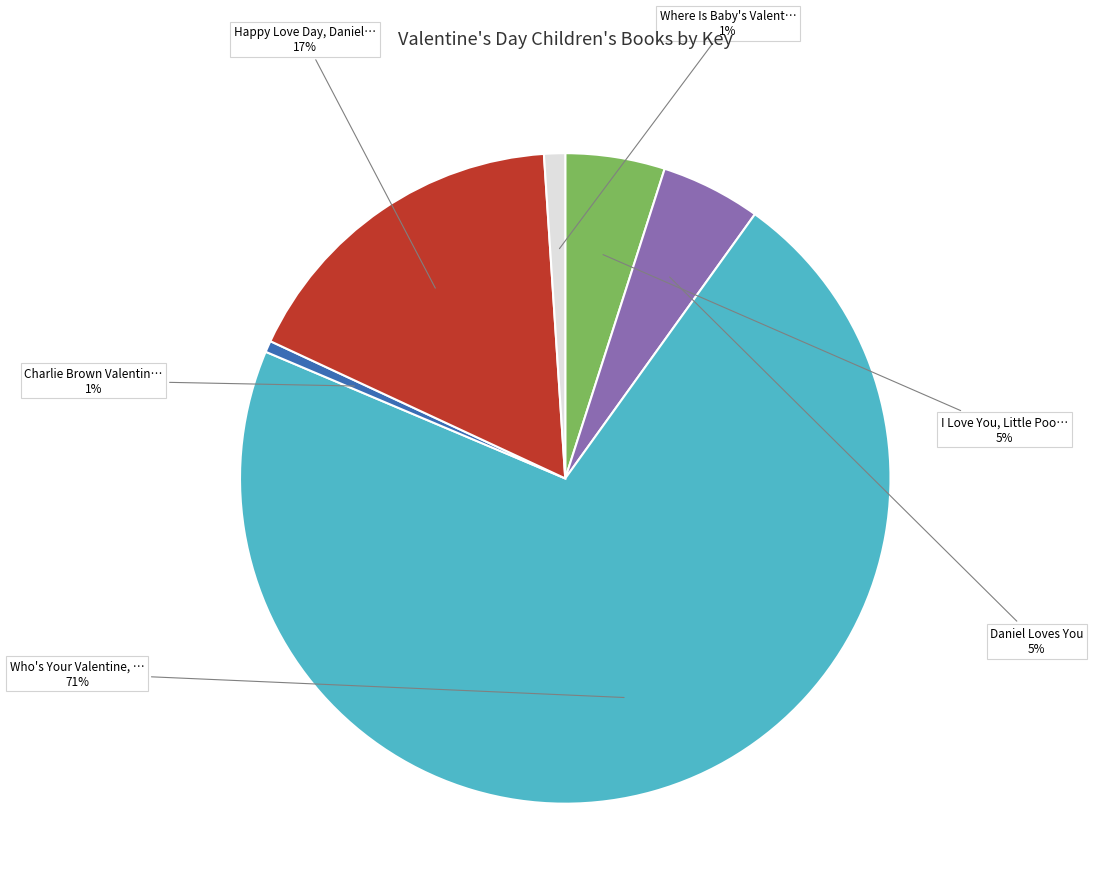

Is there any slice that represents more than half of the pie?

Yes